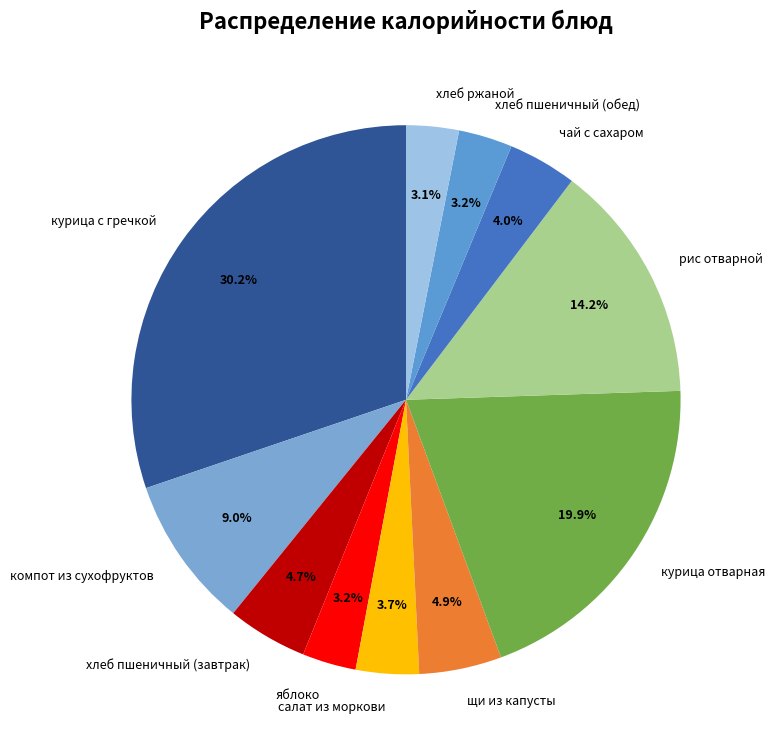

How many segments does this pie chart have?

11